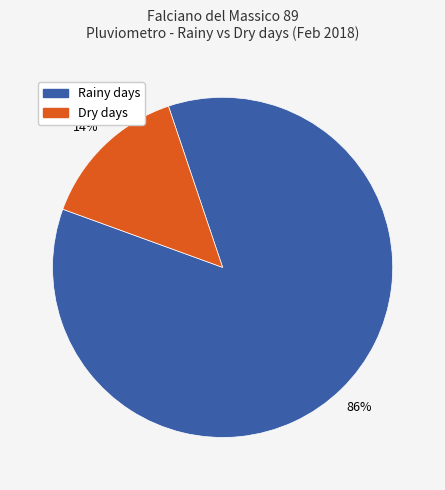

To the nearest percent, what is the average slice percentage?

50%